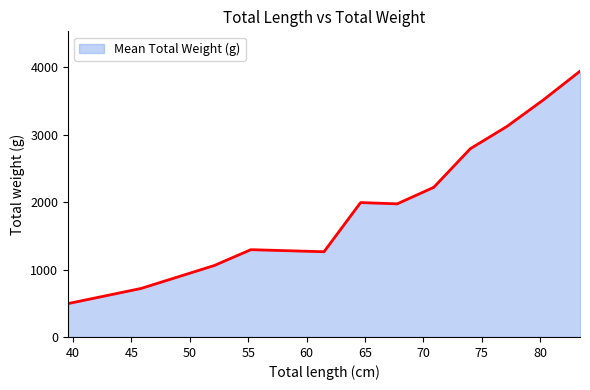

What is the maximum value shown in the chart?

3941.7